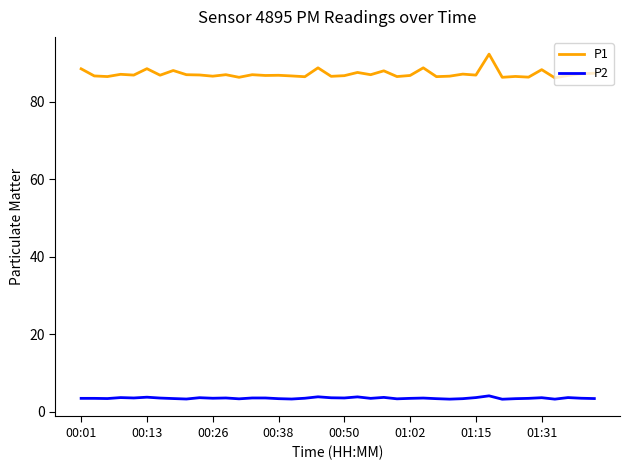

What is the minimum value for P2?

3.3